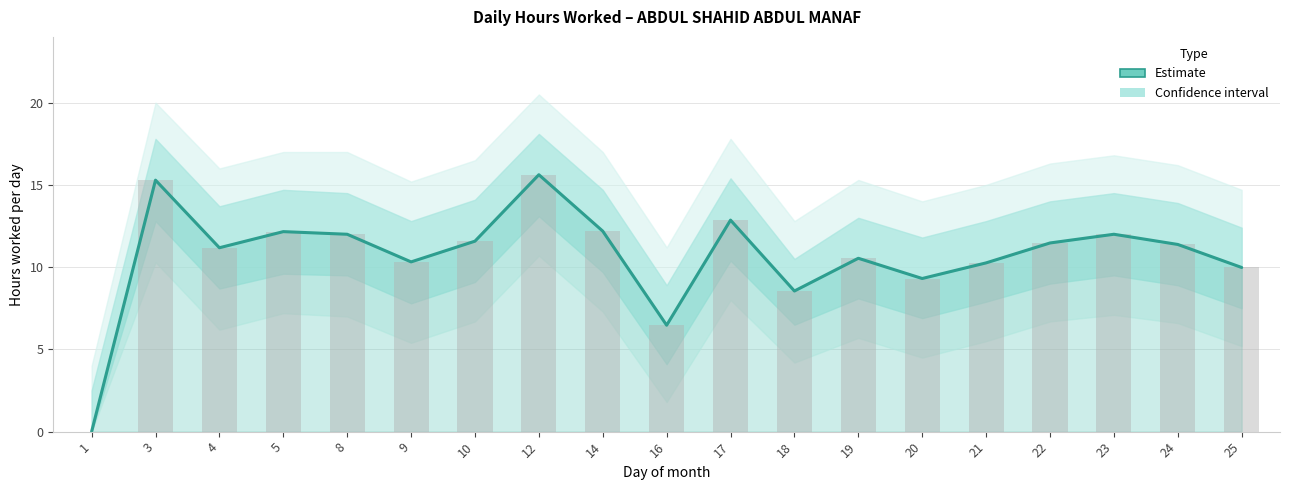

The chart shows a value of 0.0 at 1. True or false?

True